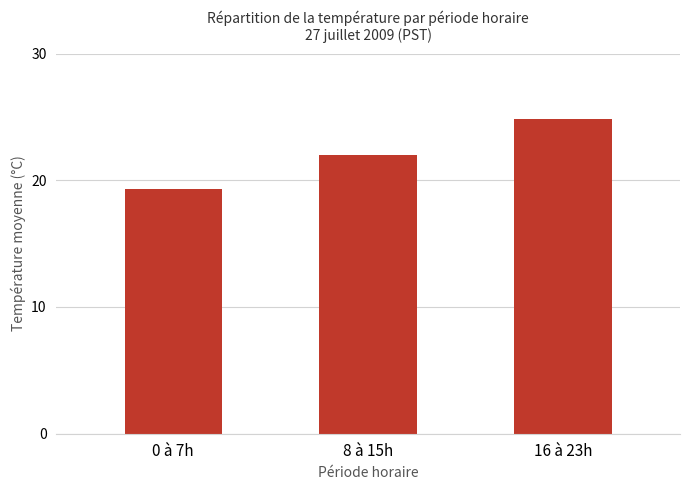

List the labels in order of value, largest first.

16 à 23h, 8 à 15h, 0 à 7h